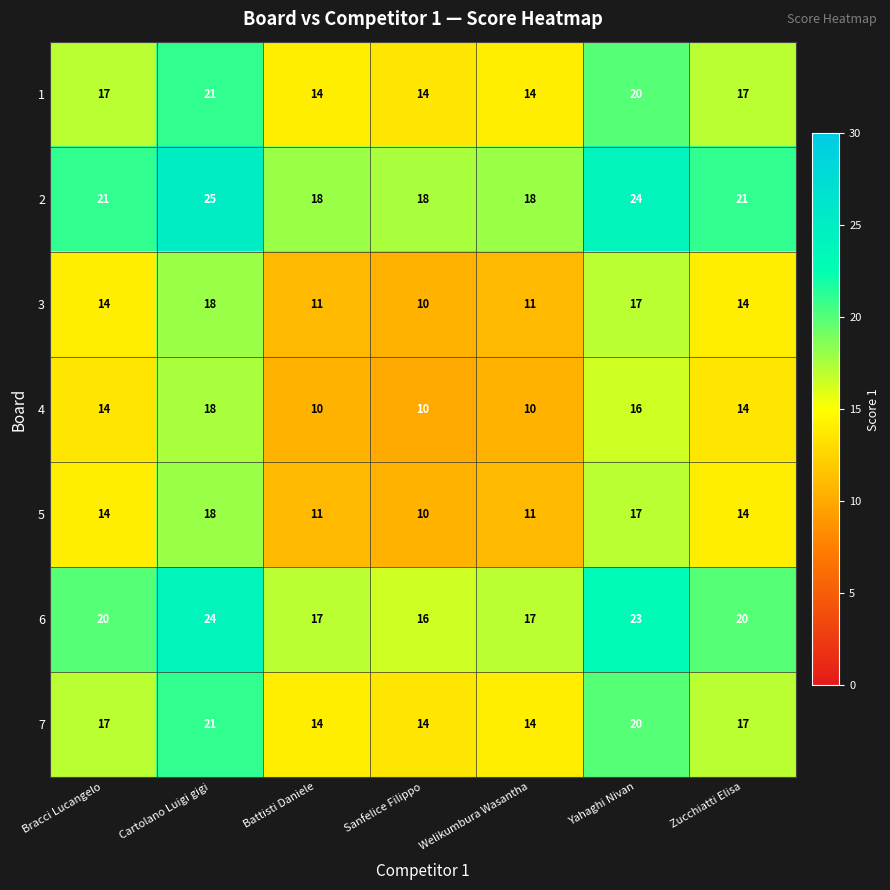

What is the greatest value displayed?

25